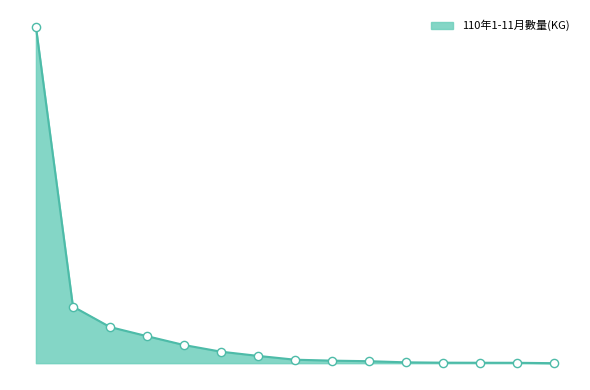

Does the chart have visible grid lines?

No